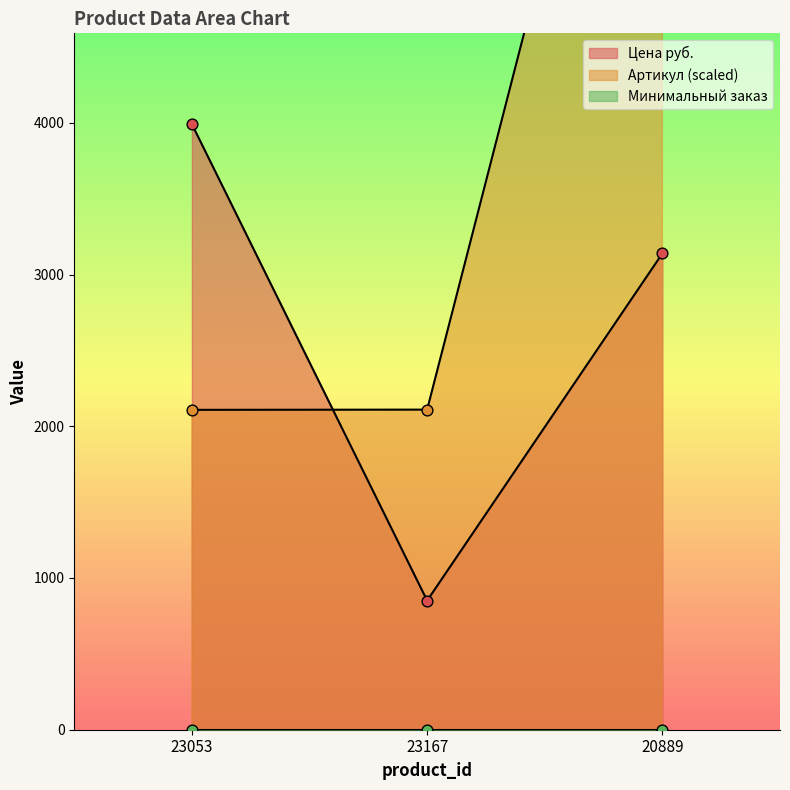

What is the total value across all series at 23053?

6099.2